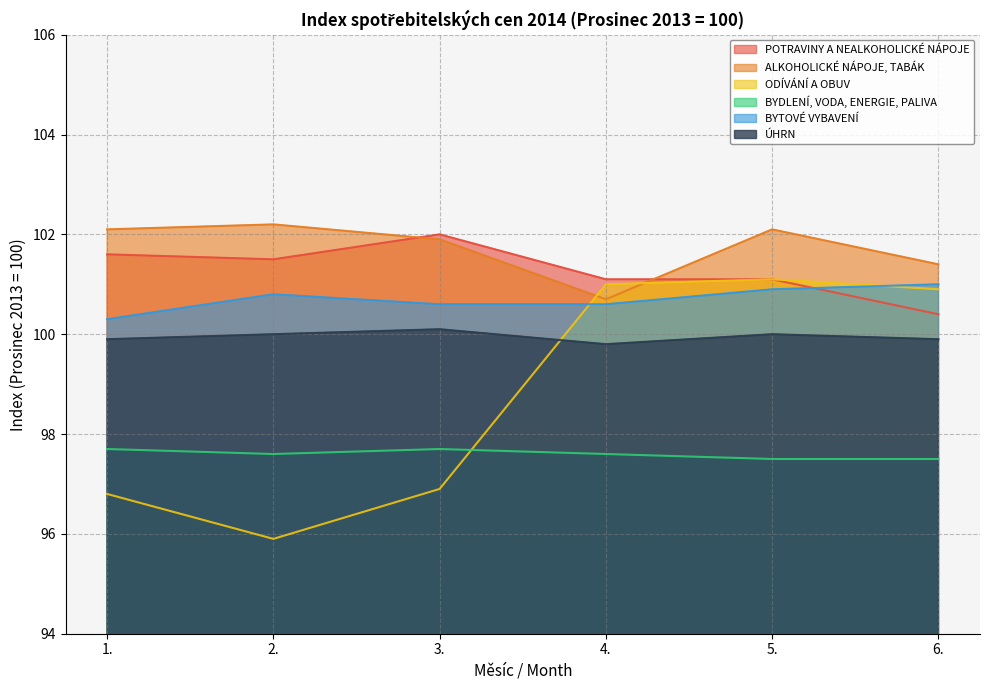

The value of ODÍVÁNÍ A OBUV at 5. is 55.6. True or false?

False